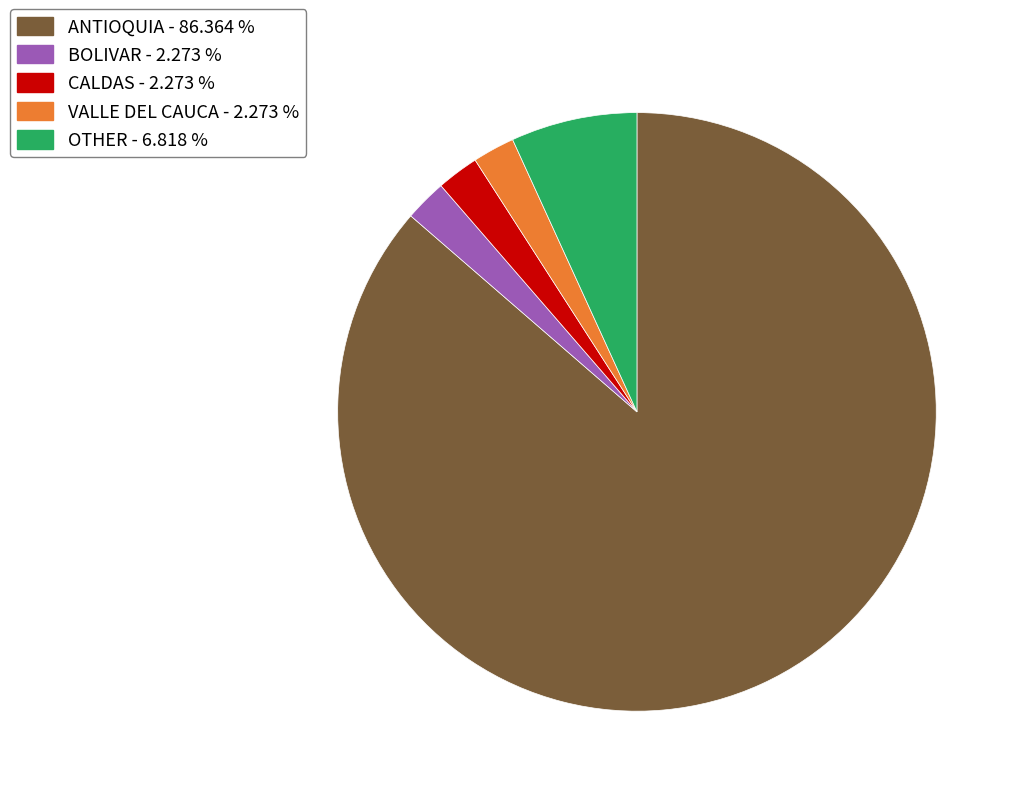

Which category accounts for the majority?

ANTIOQUIA